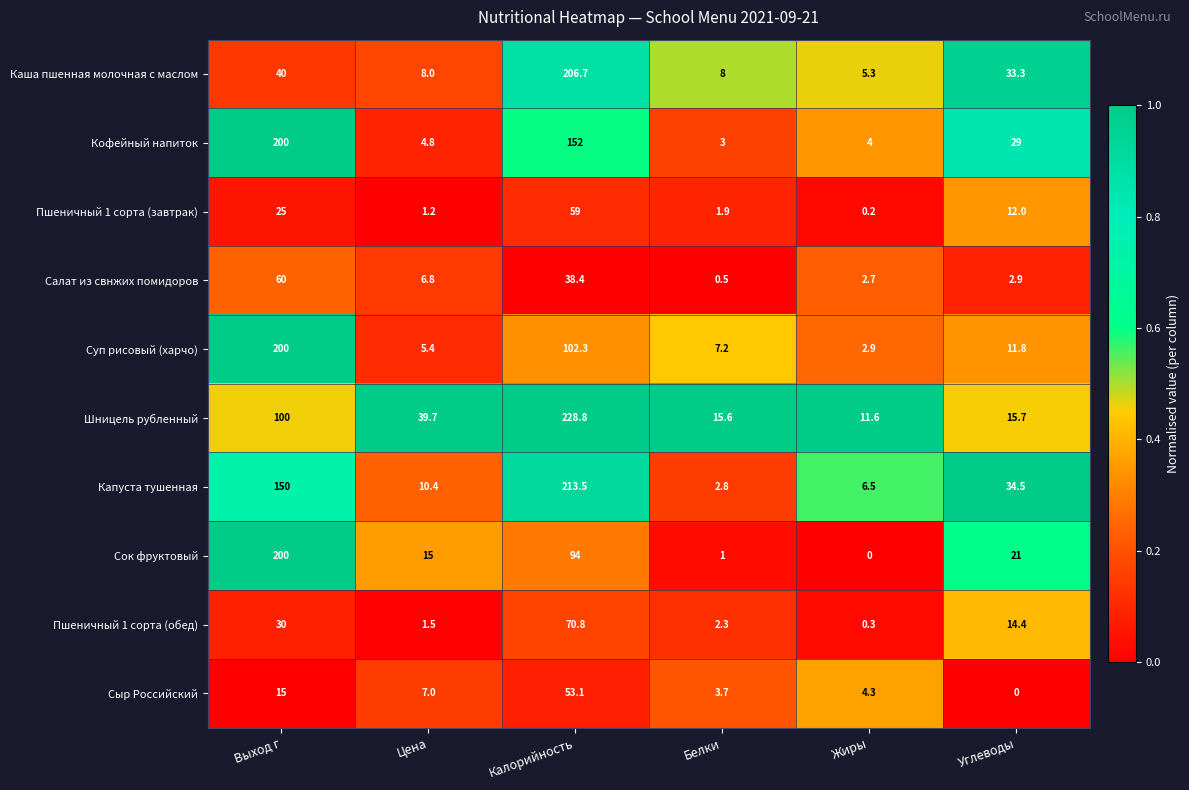

What is the greatest value displayed?

228.8